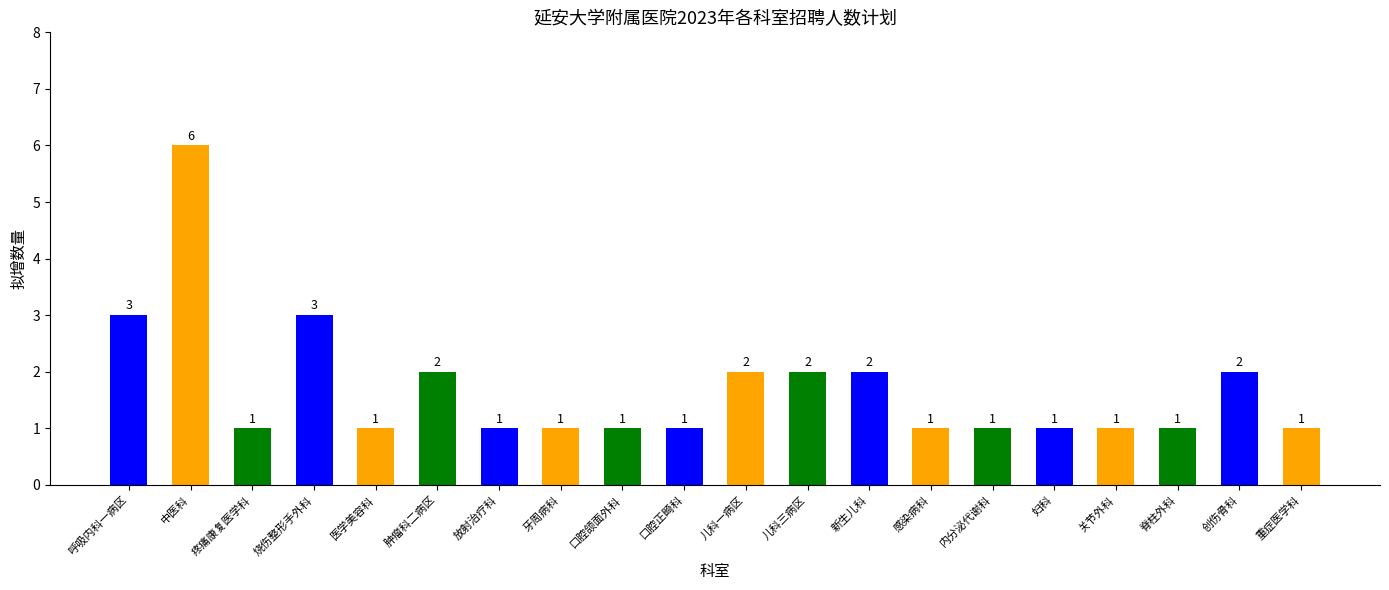

Are the bars grouped side by side (vs. stacked)?

No